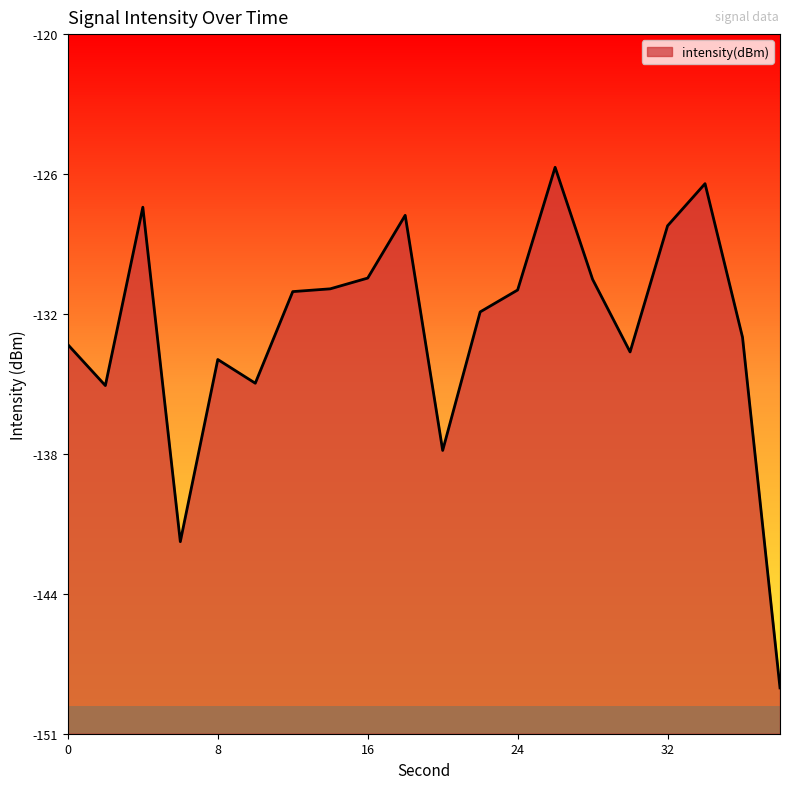

What is the change in value from 8 to 28?

+3.5